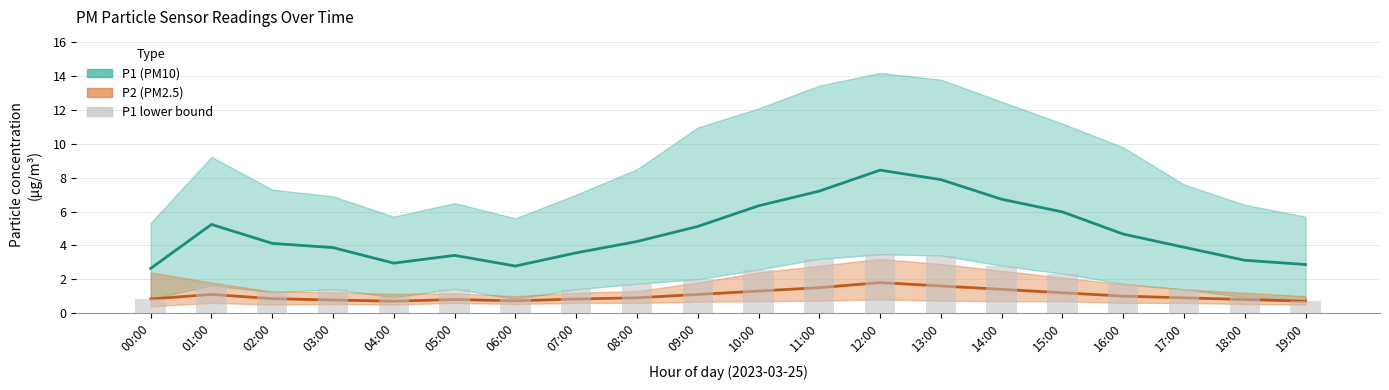

At 04:00, list the series in order from smallest to largest.

P2, P1 lower, P1